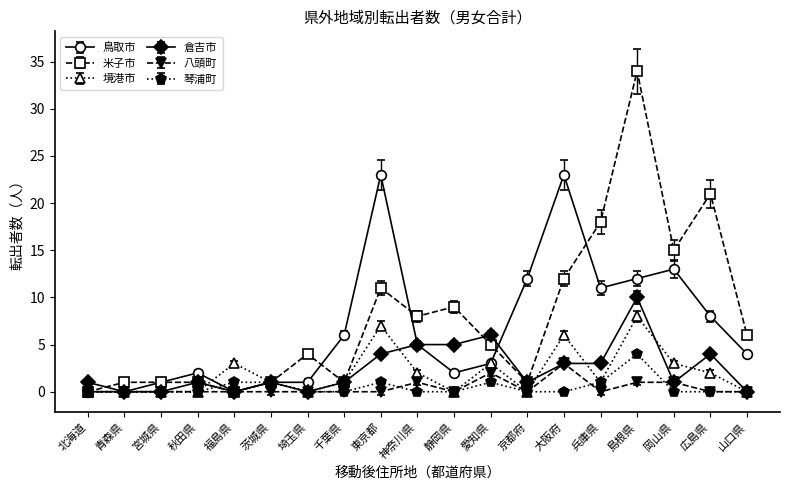

Rank the series by their maximum value, from lowest to highest.

八頭町, 琴浦町, 境港市, 倉吉市, 鳥取市, 米子市